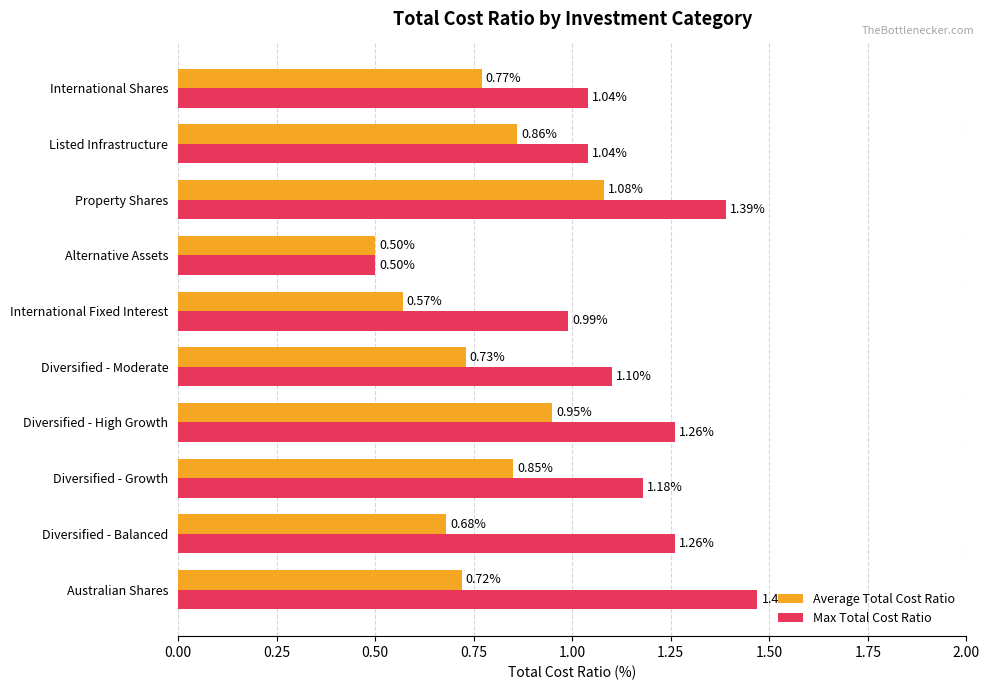

What is the sum of all Max Total Cost Ratio values?

11.2